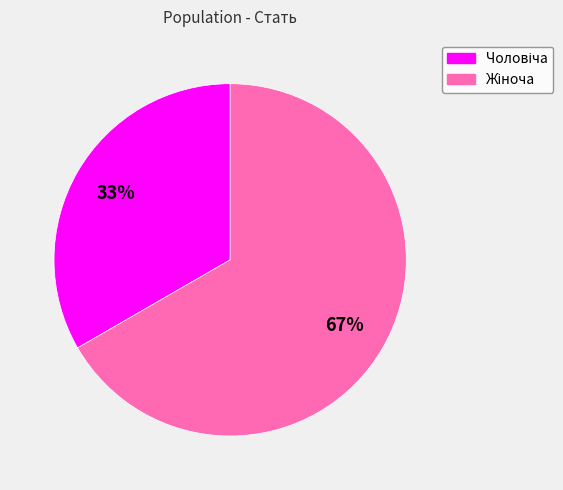

Does any single category account for the majority?

Yes